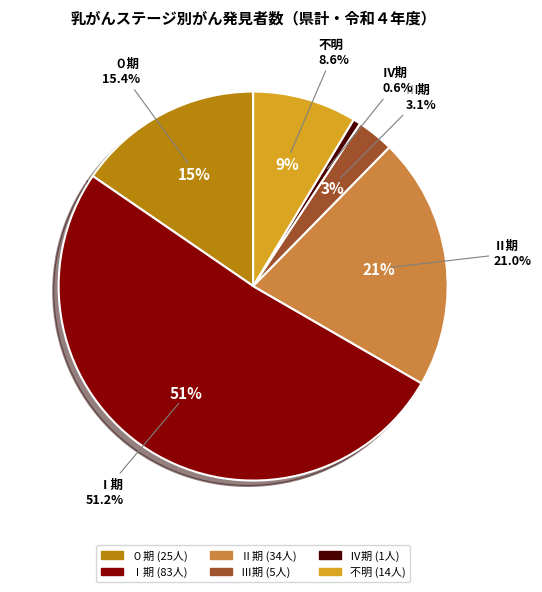

What is the majority slice?

Ⅰ期